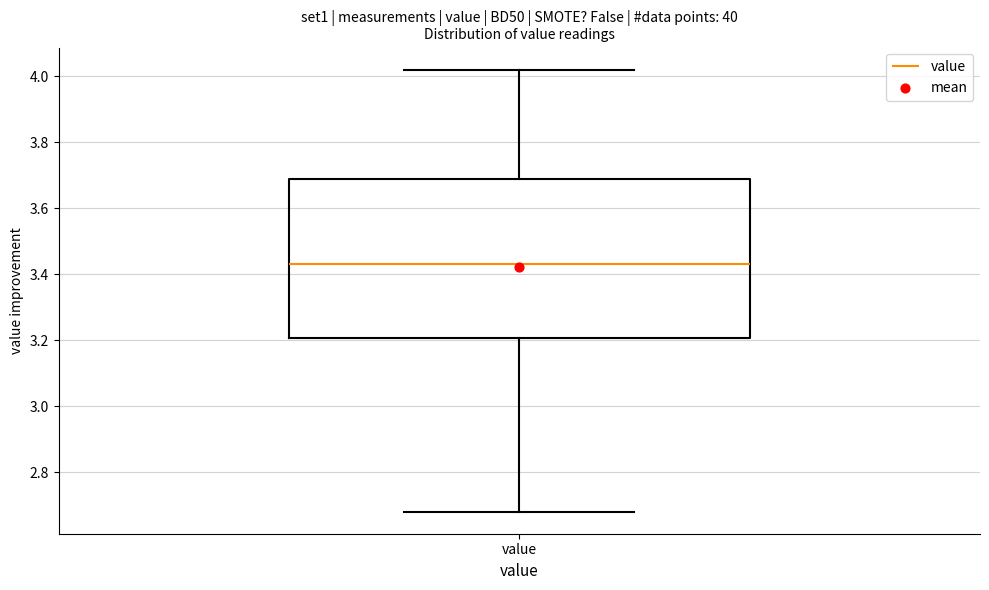

Transcribe this box plot: give where the median line is, the range the box spans, and where the two whiskers end, as read against the y-axis. The values are not printed on the chart, so give them approximately, as read against the axis.

median 3.44, box 3.20 to 3.68, whiskers 2.68 to 4.02